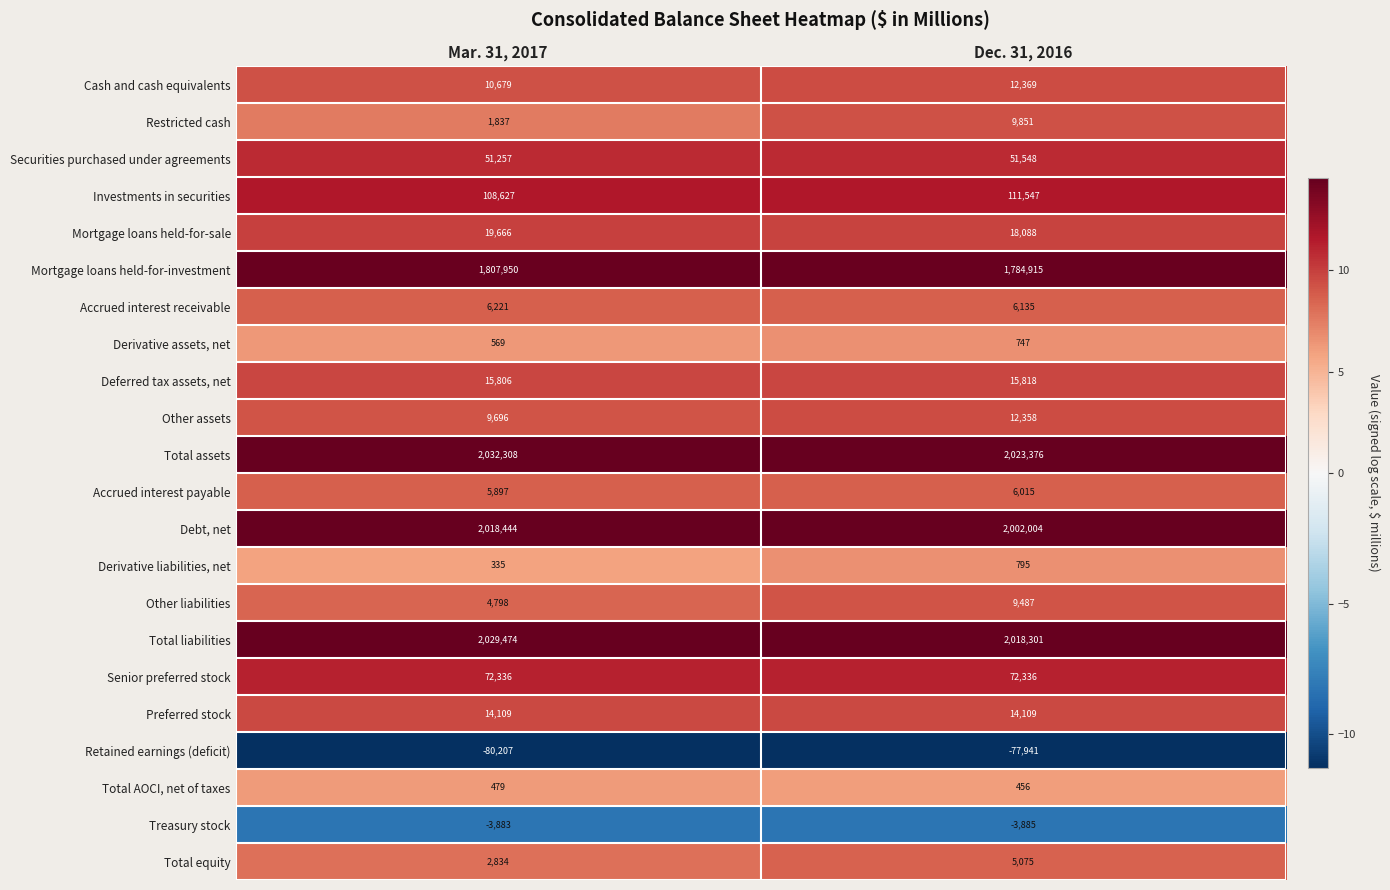

What is the minimum value shown in the chart?

-80207